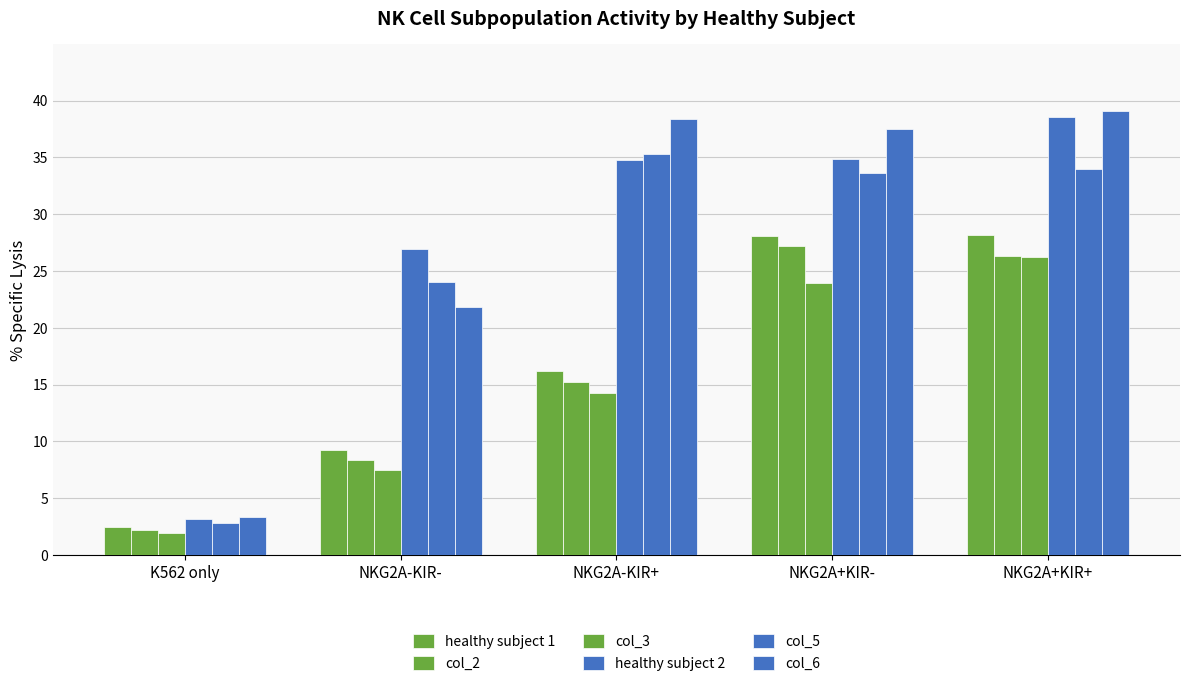

At how many categories does at least one series exceed 10?

4